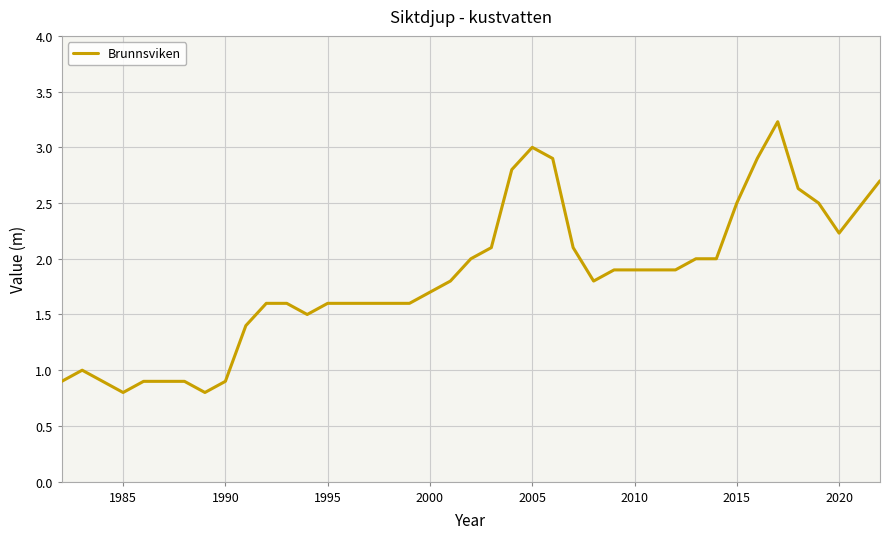

Reading left to right, transcribe all the data shown in this chart.

0.9	1.0	0.9	0.8	0.9	0.9	0.9	0.8	0.9	1.4	1.6	1.6	1.5	1.6	1.6	1.6	1.6	1.6	1.7	1.8	2.0	2.1	2.8	3.0	2.9	2.1	1.8	1.9	1.9	1.9	1.9	2.0	2.0	2.5	2.9	3.2	2.6	2.5	2.2	2.7